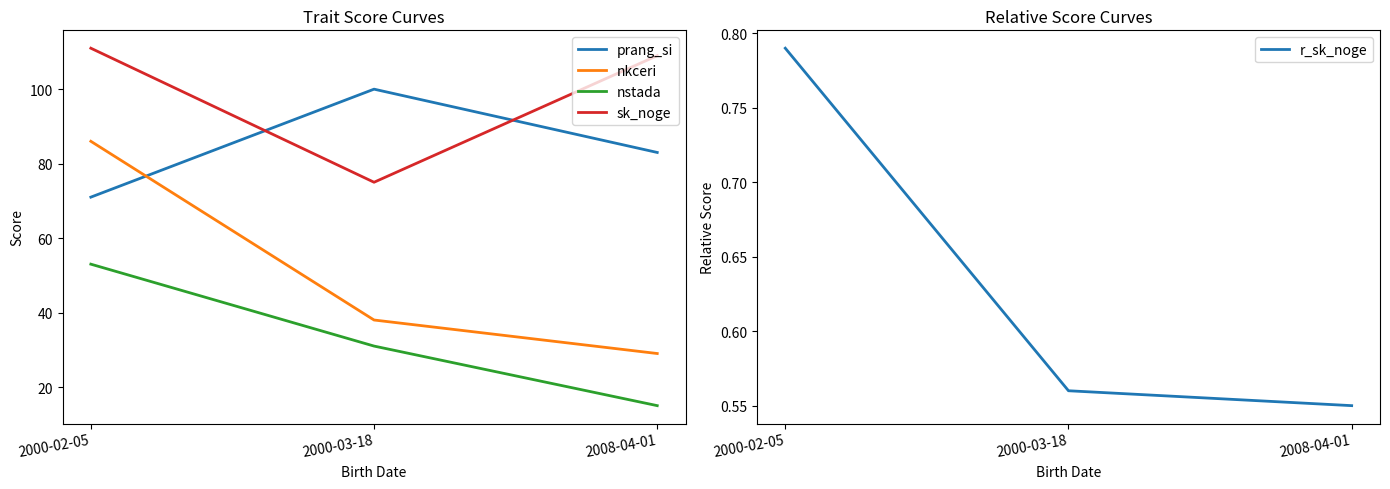

What is the value of the nkceri point at the 1st from the left?

86.0